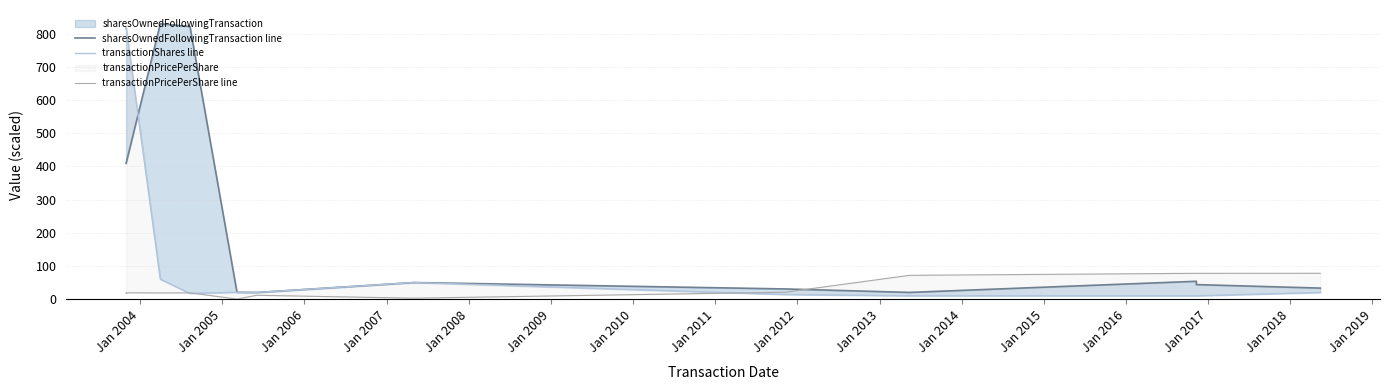

Reading left to right, what are all the values shown in this chart?

sharesOwnedFollowingTransaction line: 409.2	409.2	830.2	821.9	20.6	20.0	50.0	30.7	20.2	53.8	43.8	33.2
transactionShares line: 815.2	819.2	60.0	17.4	20.6	20.0	50.0	14.0	10.0	10.0	10.0	20.1
transactionPricePerShare line: 17.3	19.1	18.6	18.9	0.0	11.6	2.8	20.8	71.8	77.8	77.8	77.9